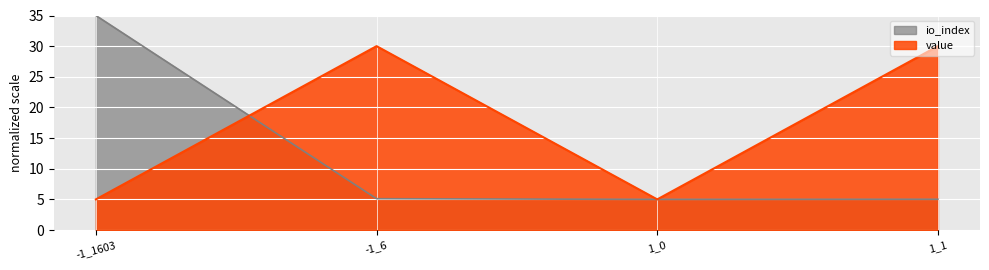

Which series has the widest spread of values?

io_index